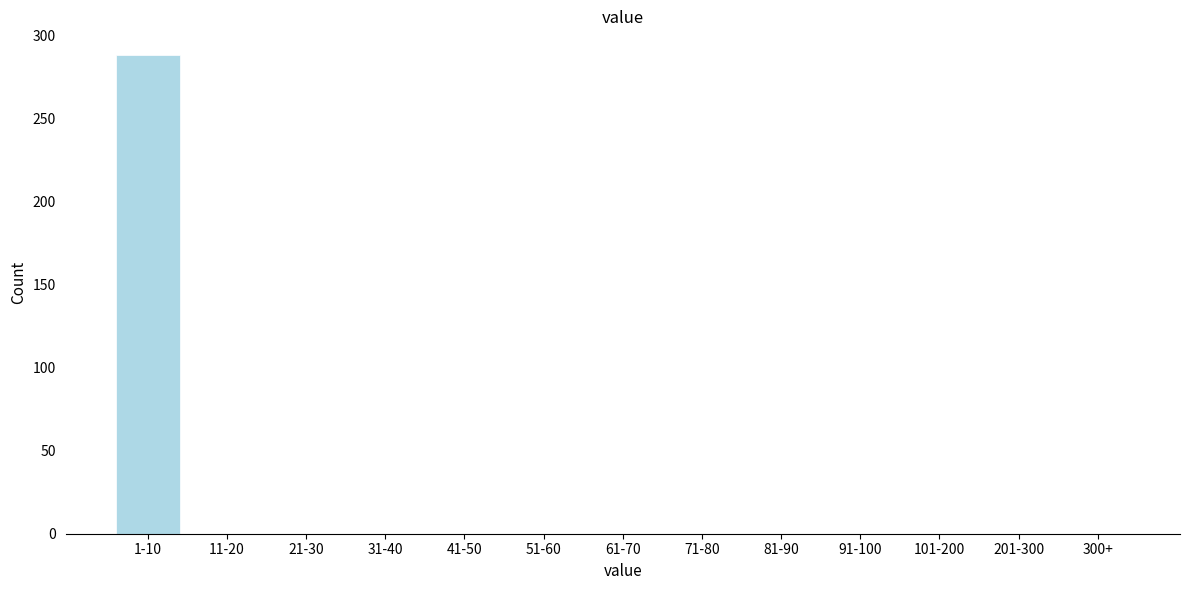

Reading left to right, what are all the values shown in this chart?

1-10=288	11-20=0	21-30=0	31-40=0	41-50=0	51-60=0	61-70=0	71-80=0	81-90=0	91-100=0	101-200=0	201-300=0	300+=0